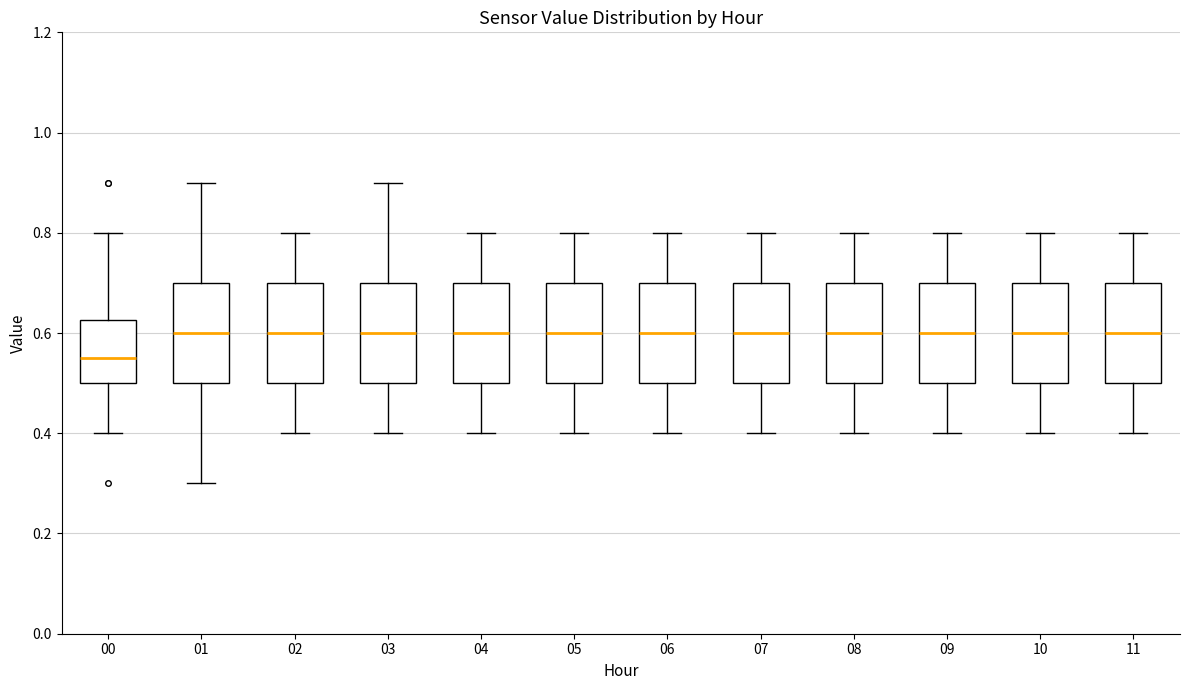

Reading left to right, transcribe this box plot: for each box, give where its median line is, the range the box spans, and where its two whiskers end, as read against the y-axis. The values are not printed on the chart, so give them approximately, as read against the axis.

00: median 0.56, box 0.50 to 0.62, whiskers 0.40 to 0.80
01: median 0.60, box 0.50 to 0.70, whiskers 0.30 to 0.90
02: median 0.60, box 0.50 to 0.70, whiskers 0.40 to 0.80
03: median 0.60, box 0.50 to 0.70, whiskers 0.40 to 0.90
04: median 0.60, box 0.50 to 0.70, whiskers 0.40 to 0.80
05: median 0.60, box 0.50 to 0.70, whiskers 0.40 to 0.80
06: median 0.60, box 0.50 to 0.70, whiskers 0.40 to 0.80
07: median 0.60, box 0.50 to 0.70, whiskers 0.40 to 0.80
08: median 0.60, box 0.50 to 0.70, whiskers 0.40 to 0.80
09: median 0.60, box 0.50 to 0.70, whiskers 0.40 to 0.80
10: median 0.60, box 0.50 to 0.70, whiskers 0.40 to 0.80
11: median 0.60, box 0.50 to 0.70, whiskers 0.40 to 0.80